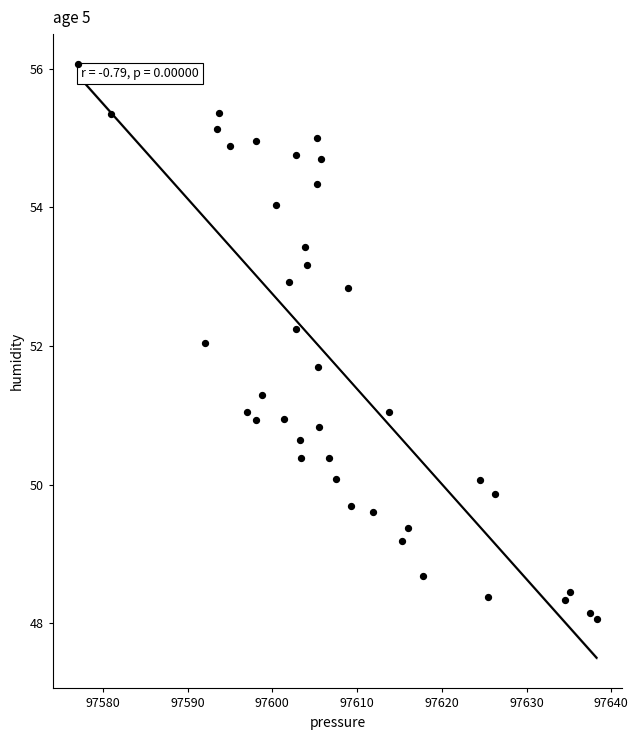

What is the range of Y values (max minus min)?

8.0